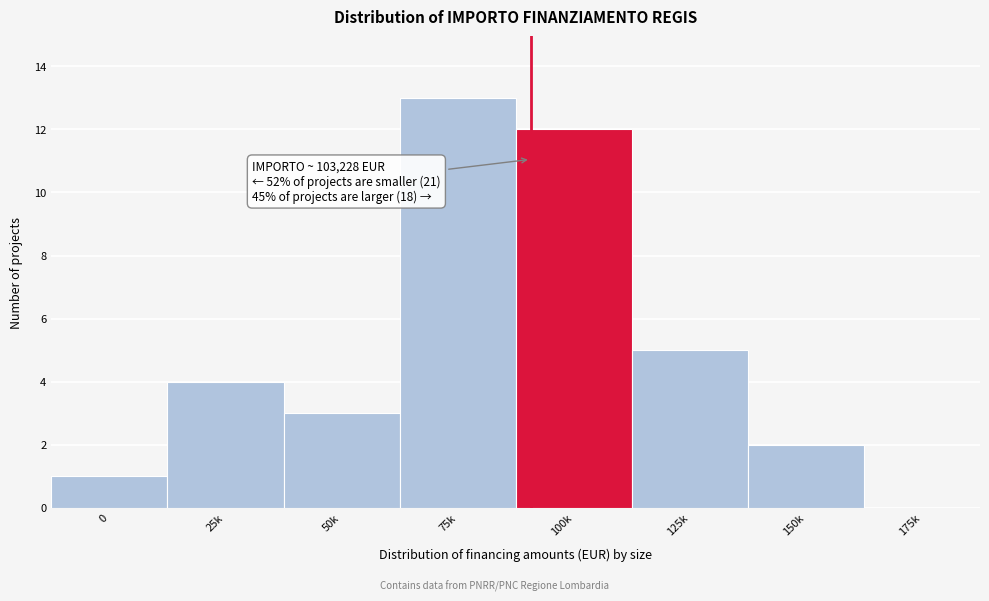

Reading right to left, what are all the values shown in this chart?

175k=0	150k=2	125k=5	100k=12	75k=13	50k=3	25k=4	0=1